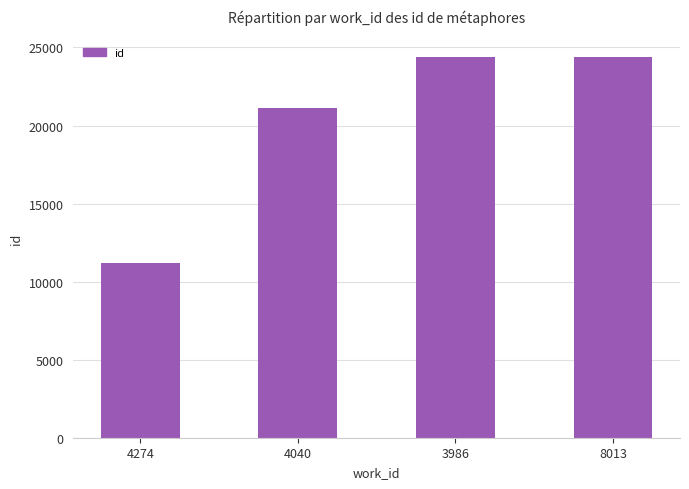

Which category has the lowest value across all series?

4274